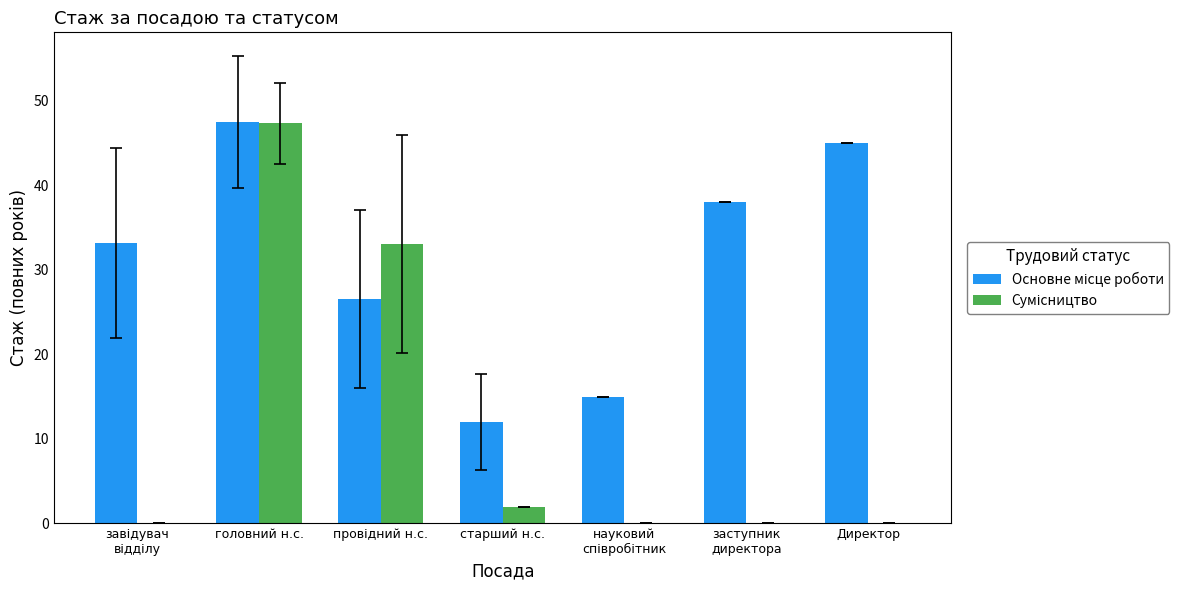

What is the total value across all series at старший н.с.?

14.0